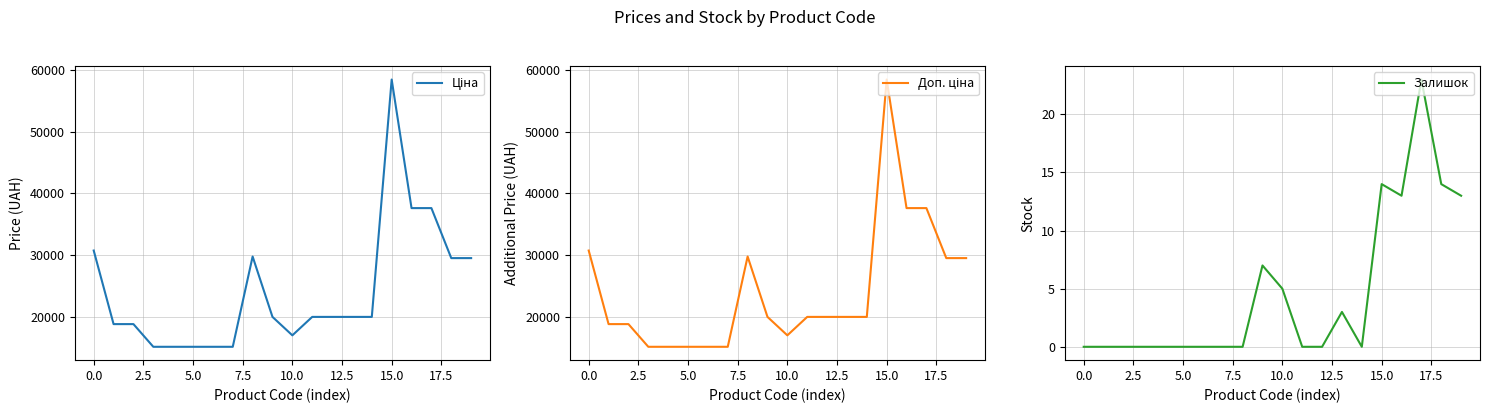

How many categories are shown in the chart?

20